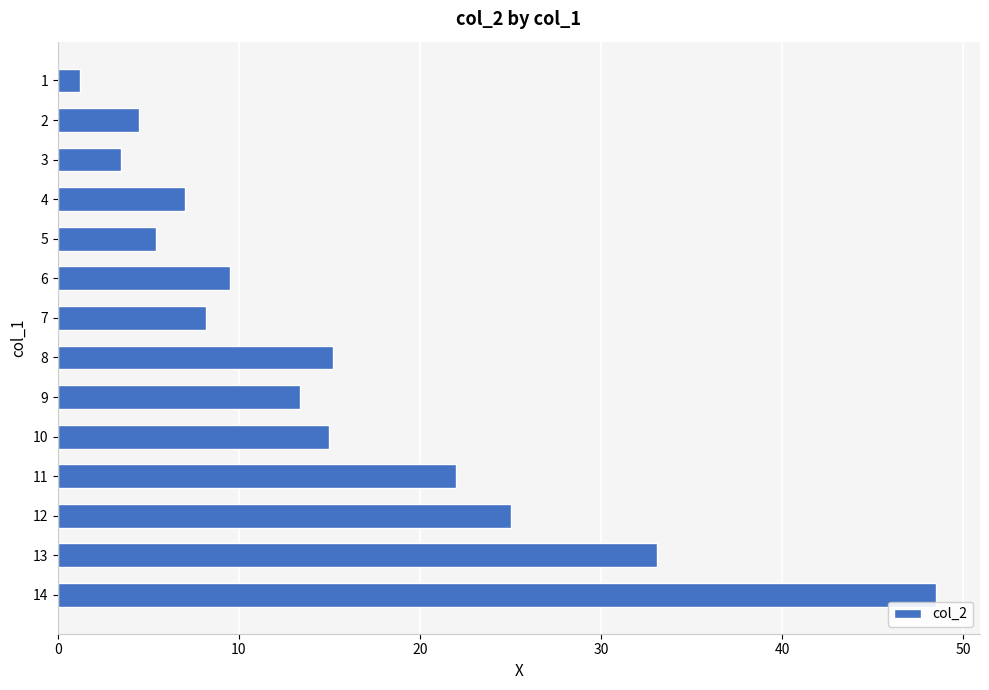

Which has a higher value, 13 or 10?

13